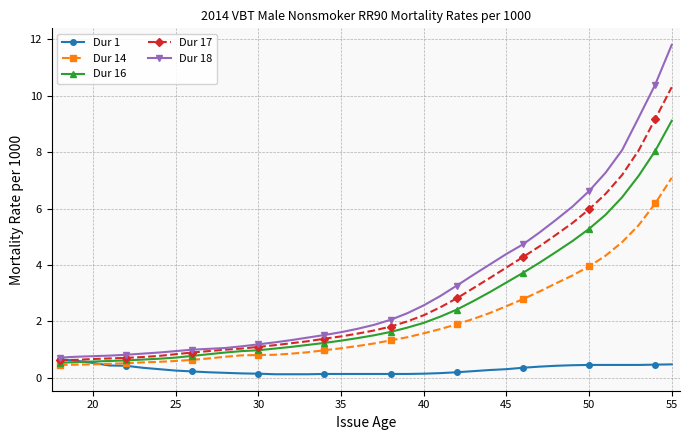

What is the greatest value displayed?

11.8